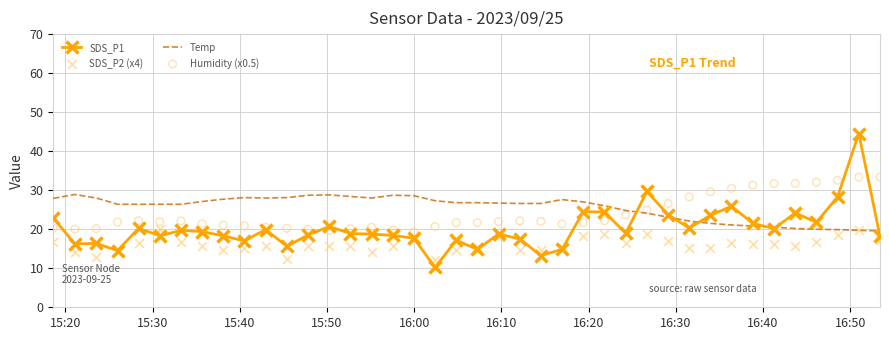

Which series has the largest total across all categories?

Temp